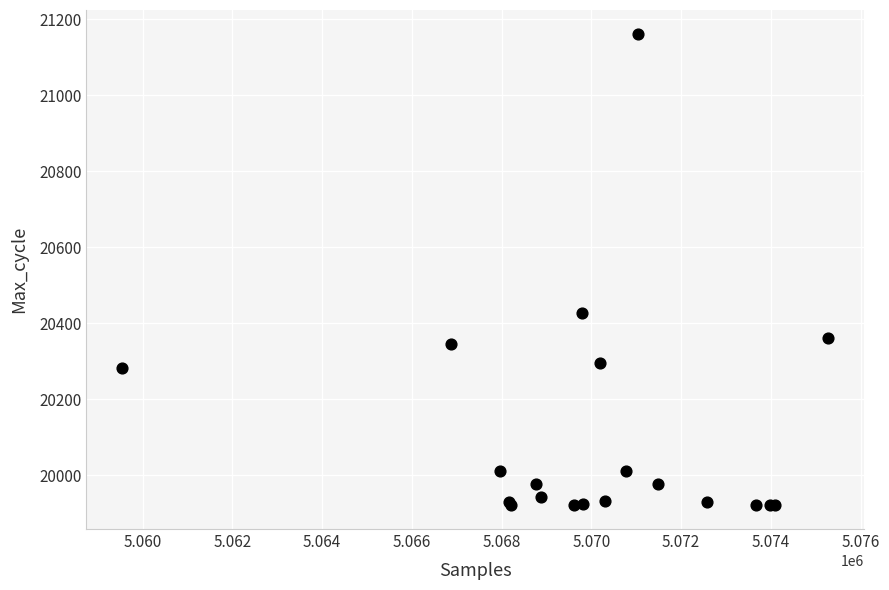

What Y value in the scatter plot is closest to 20541?

20426